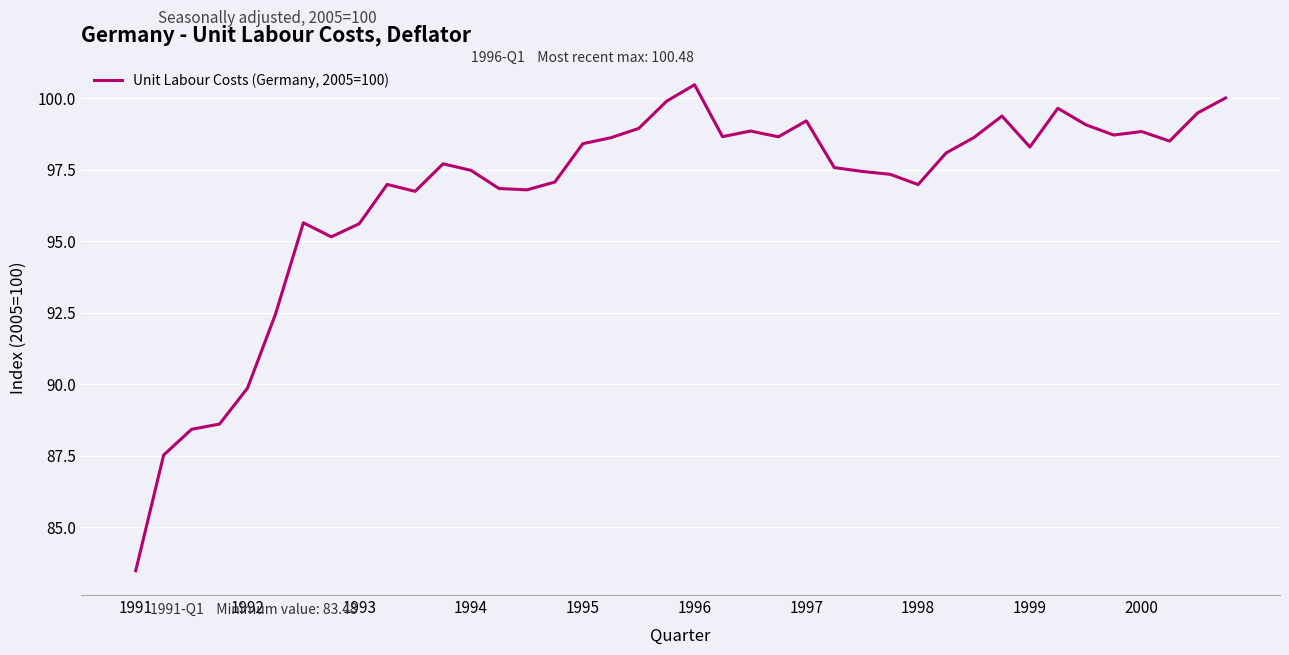

What is the greatest value displayed?

100.5